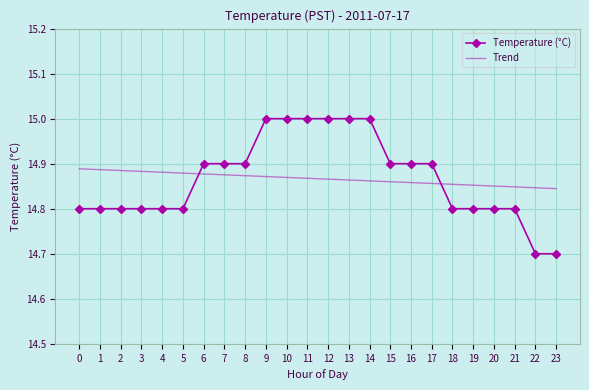

Is it true that Temperature (°C) equals 14.9 at 8?

True